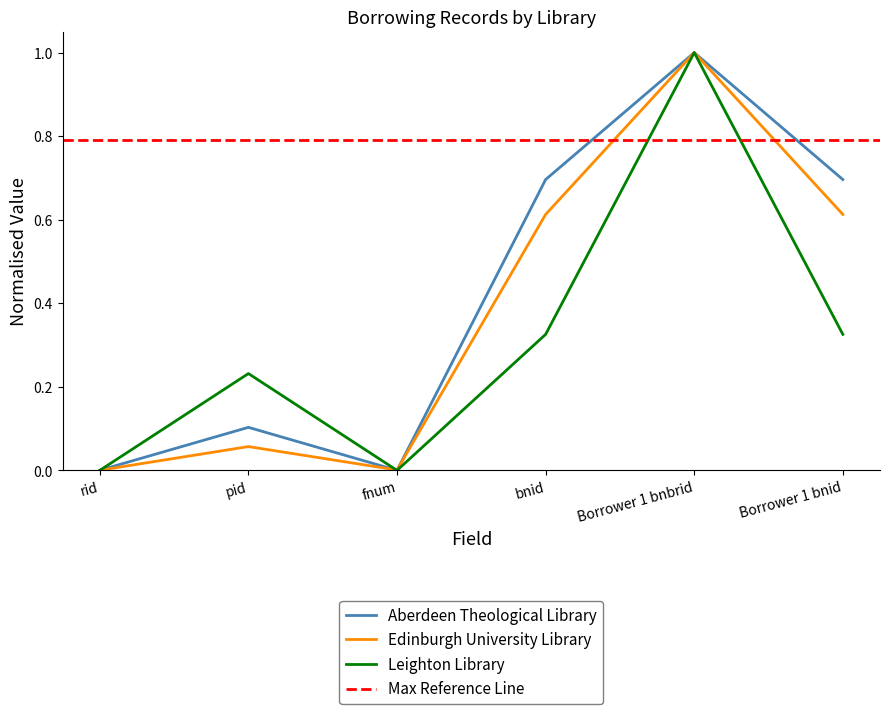

At which label does Aberdeen Theological Library reach its minimum?

fnum